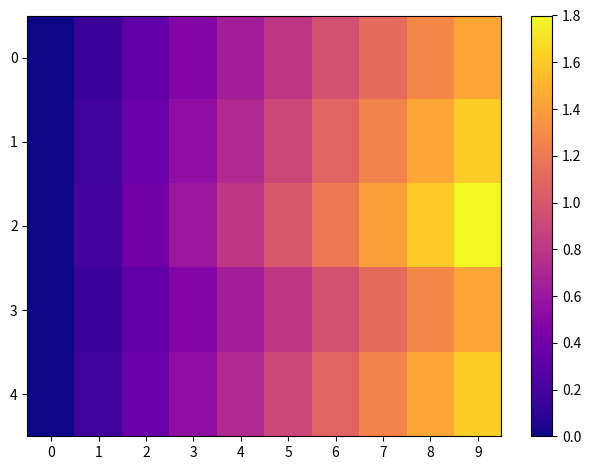

What is the total value across all series at 3?

2.6